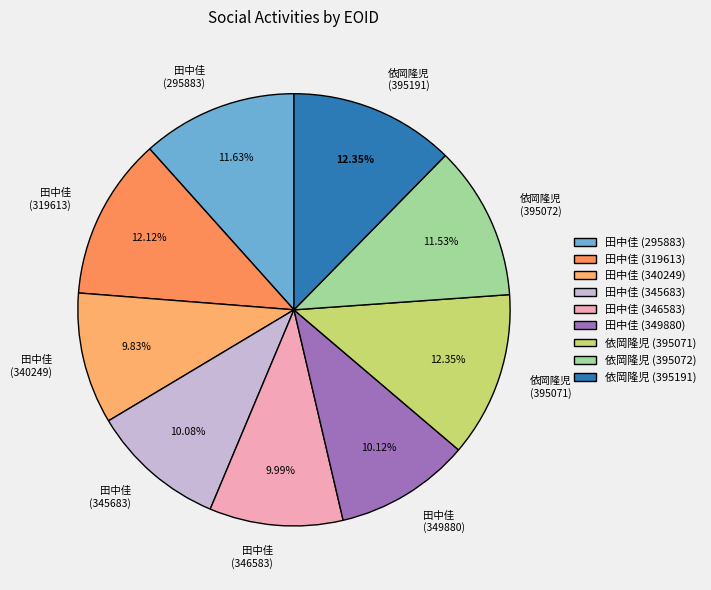

Count the number of slices in the pie.

9